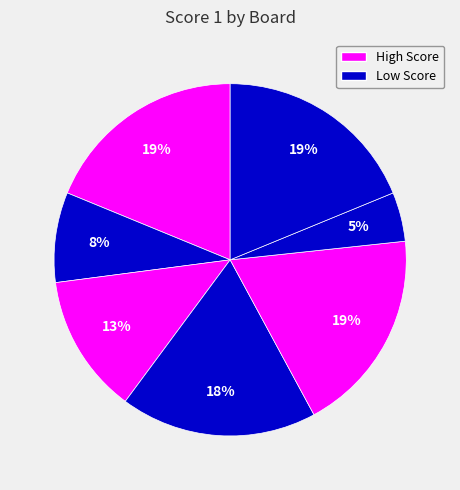

Rank the categories by value from highest to lowest.

Board 1, Board 5, Board 8, Board 4, Board 3, Board 2, Board 6, Board 7